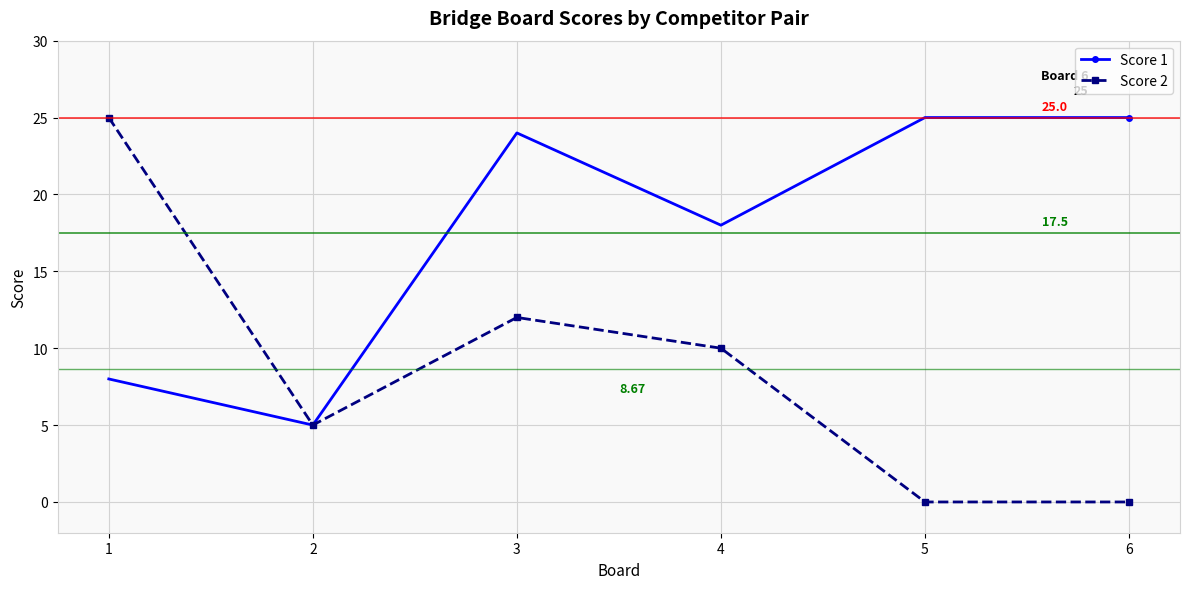

Is it true that Score 1 equals 25 at 6?

True